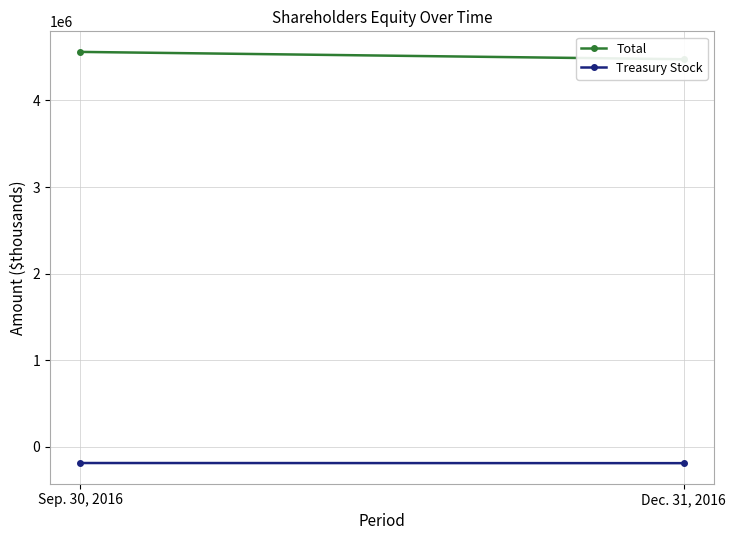

Reading left to right, extract all data points from this chart.

Total: Sep. 30, 2016=4560925	Dec. 31, 2016=4475915
Treasury Stock: Sep. 30, 2016=-188270	Dec. 31, 2016=-189941